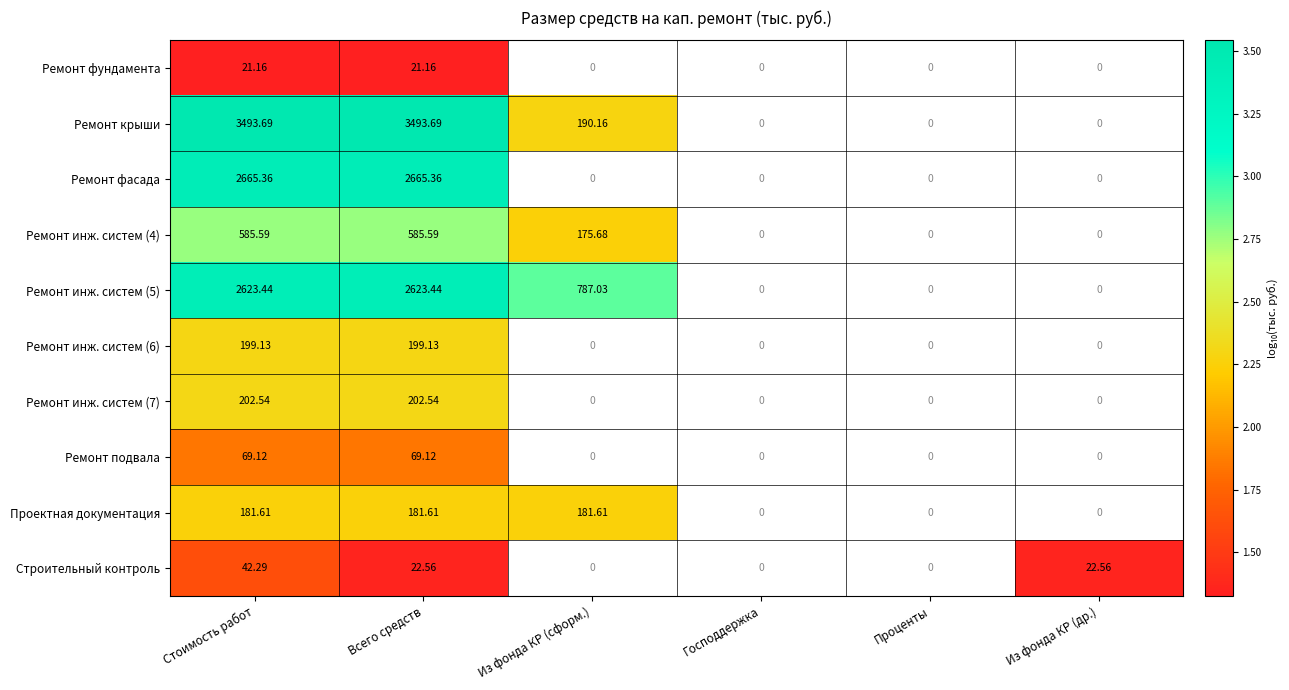

Between Стоимость работ and Всего средств, which series saw the biggest shift?

Строительный контроль